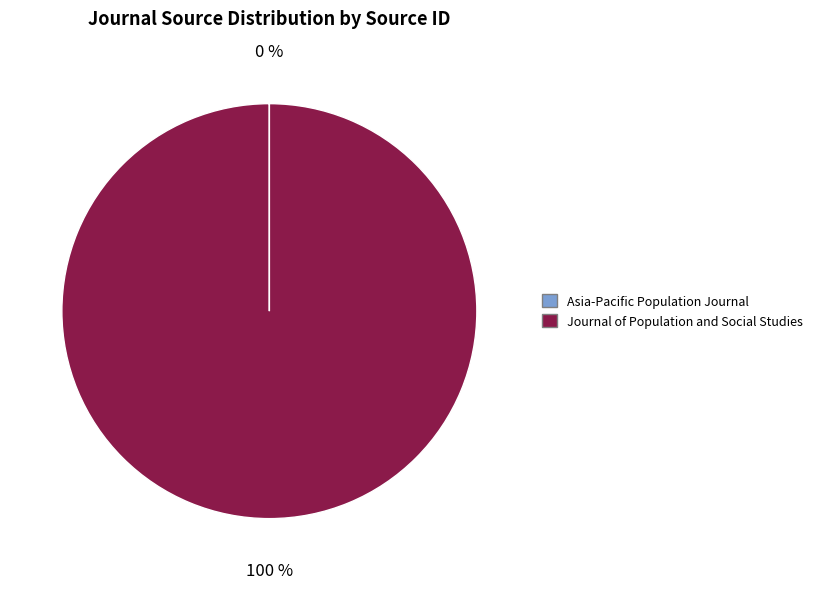

The Journal of Population and Social Studies slice represents 90% of the pie. True or false?

False